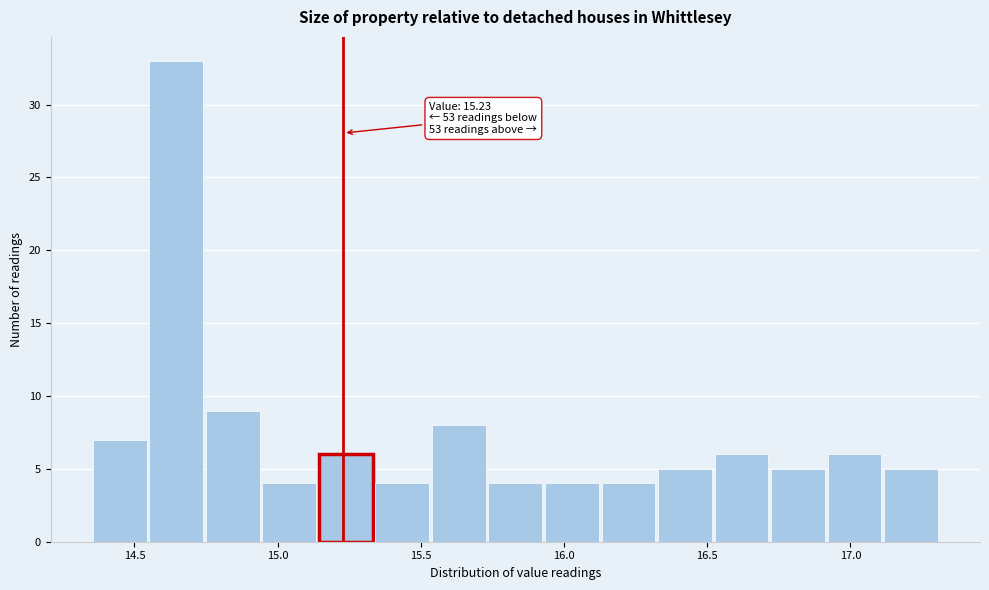

Read against the x-axis, roughly where is the centre of the tallest bar?

14.65